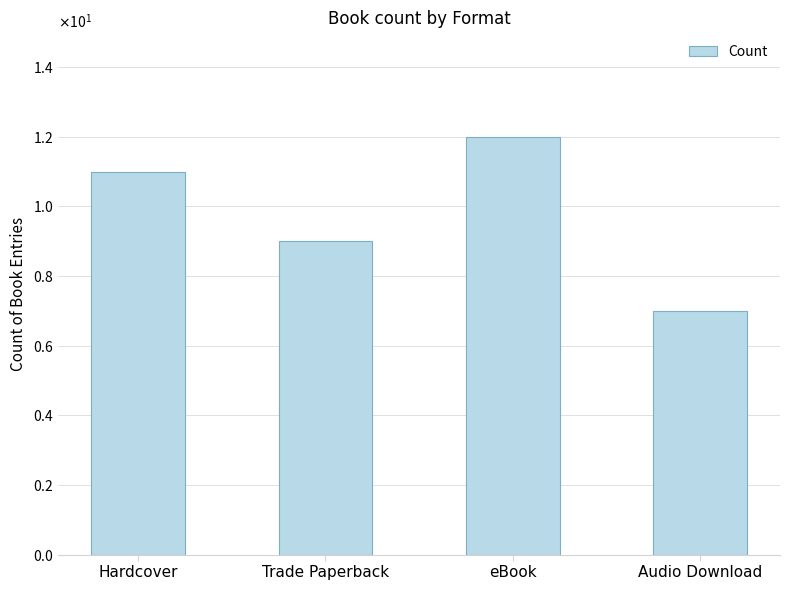

What is the sum of the values at Audio Download and Hardcover?

18